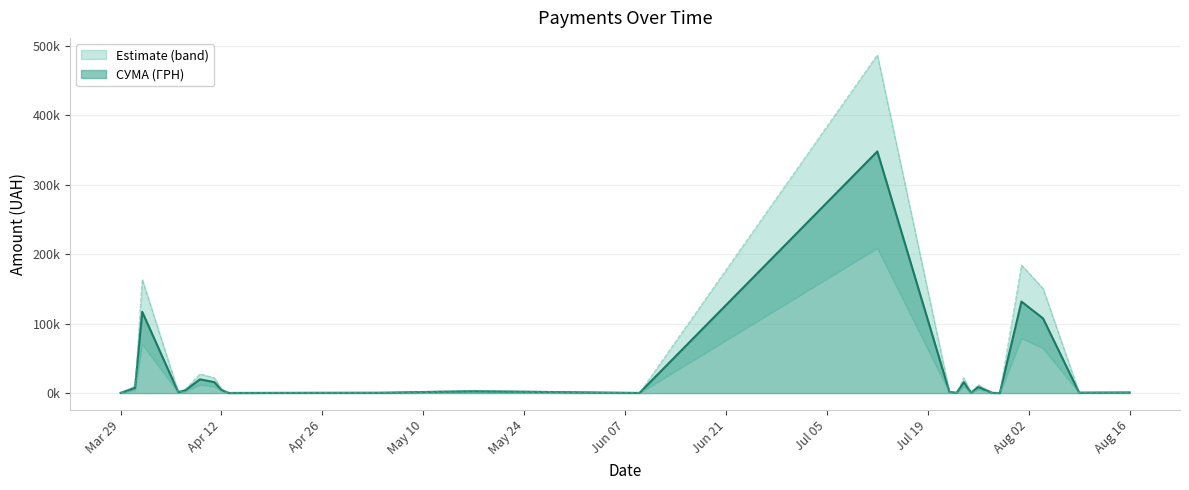

What is the average value?

19735.2